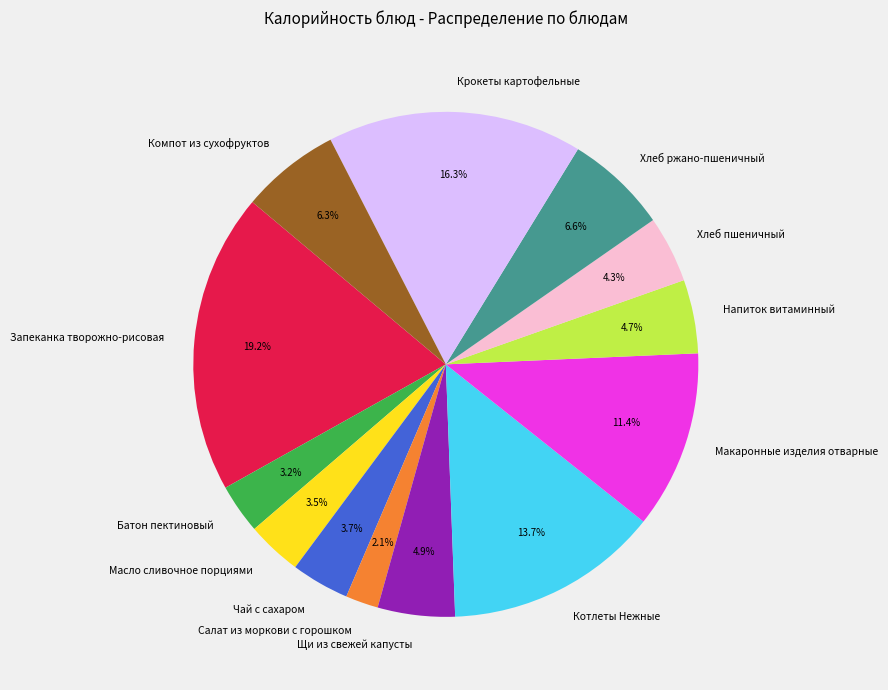

Is Щи из свежей капусты the majority of the pie?

No